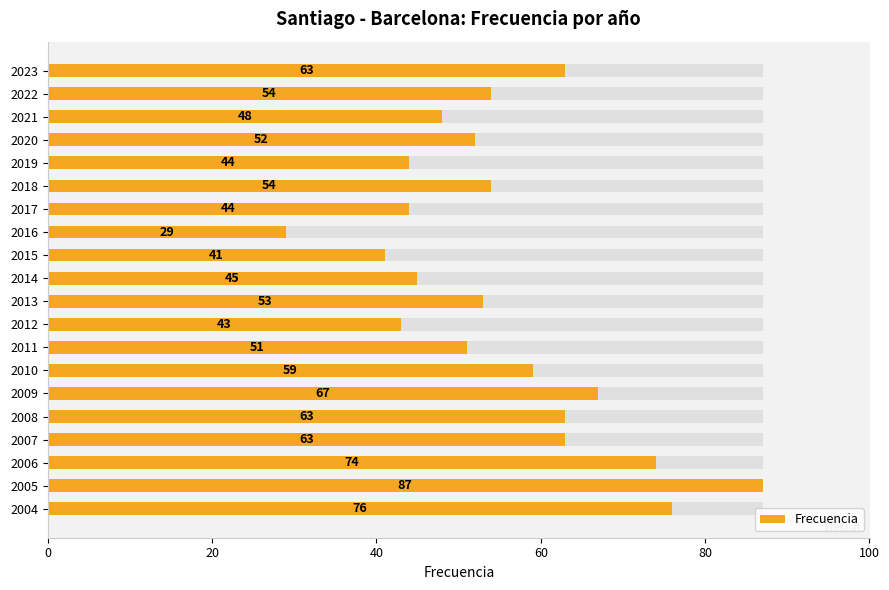

What is the change in value from 2014 to 2008?

+18